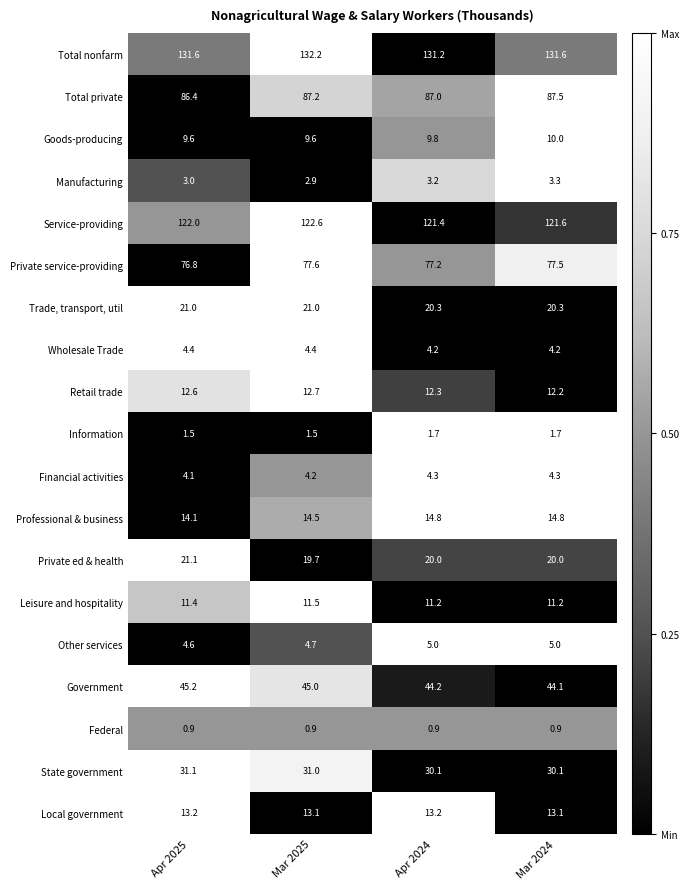

Rank the series by their maximum value, from highest to lowest.

Total nonfarm, Service-providing, Total private, Private service-providing, Government, State government, Private ed & health, Trade, transport, util, Professional & business, Local government, Retail trade, Leisure and hospitality, Goods-producing, Other services, Wholesale Trade, Financial activities, Manufacturing, Information, Federal